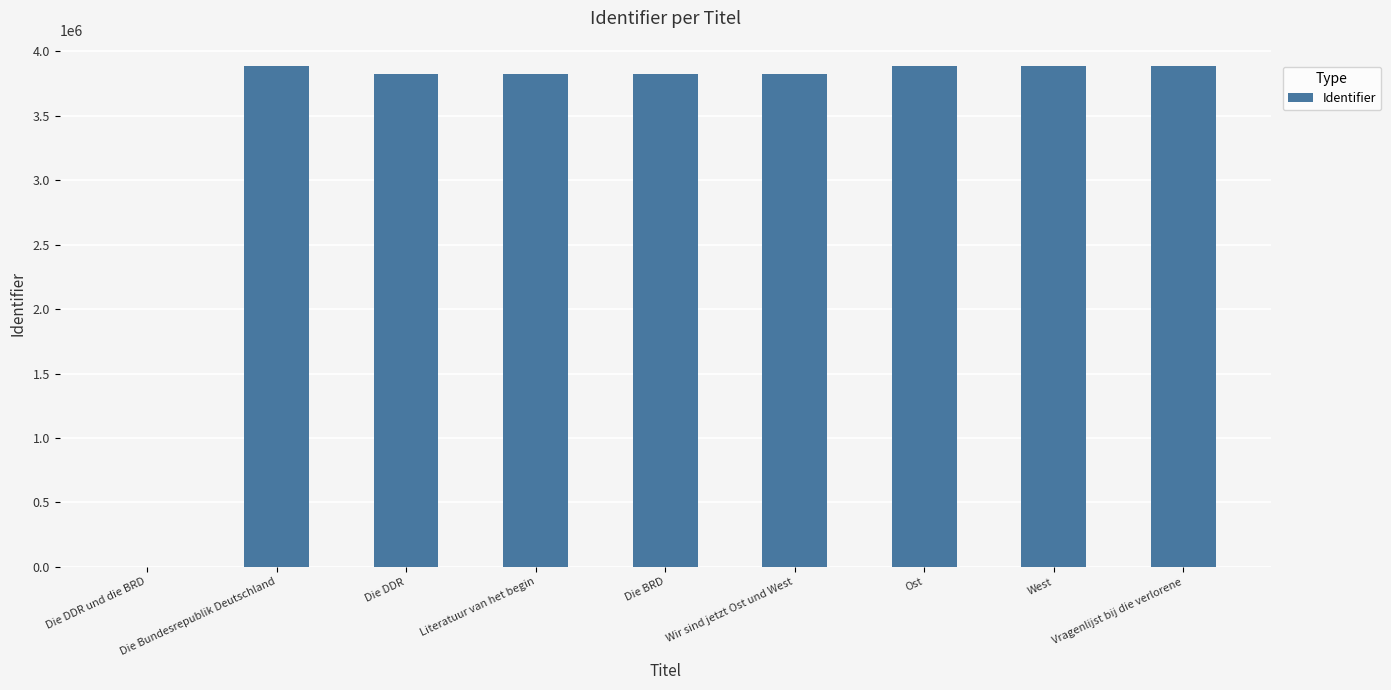

Does the chart contain stacked bars?

No